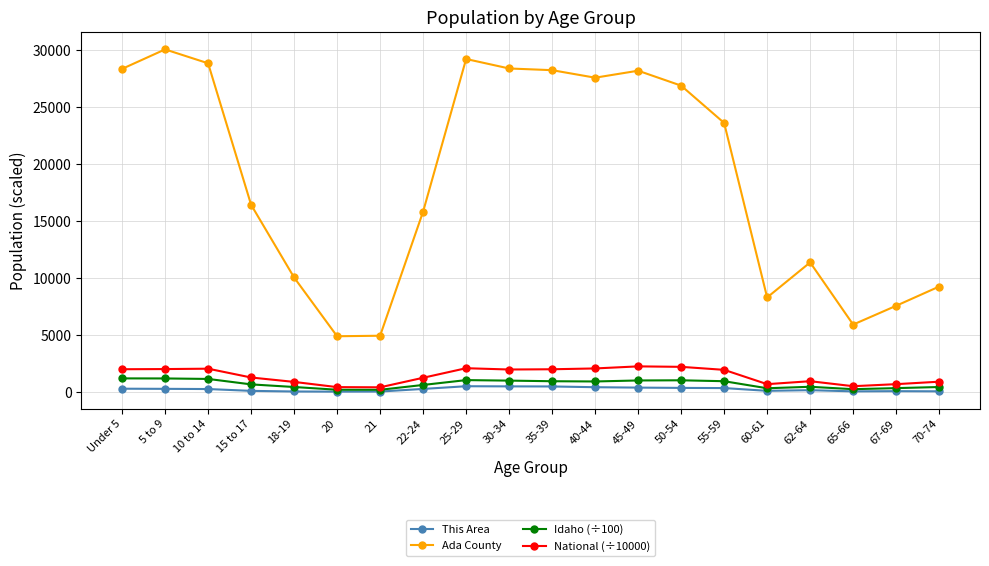

Where is the first local maximum for Ada County?

5 to 9